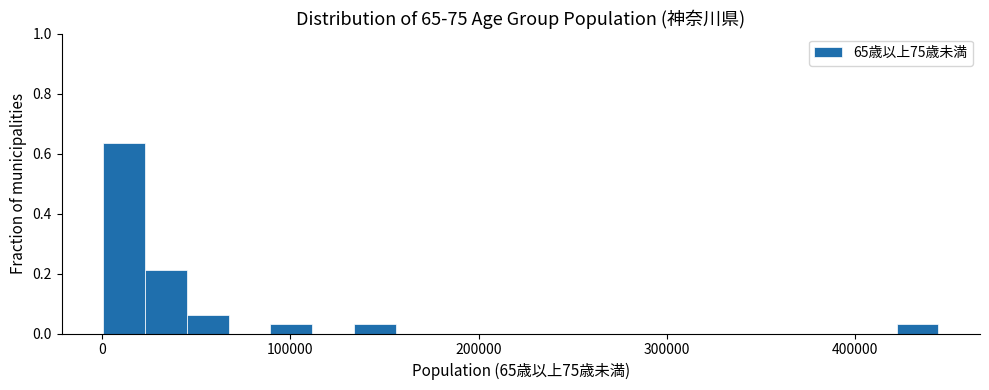

Around what value on the x-axis is the tallest bar? Give the approximate position of its centre, as read against the axis.

10000